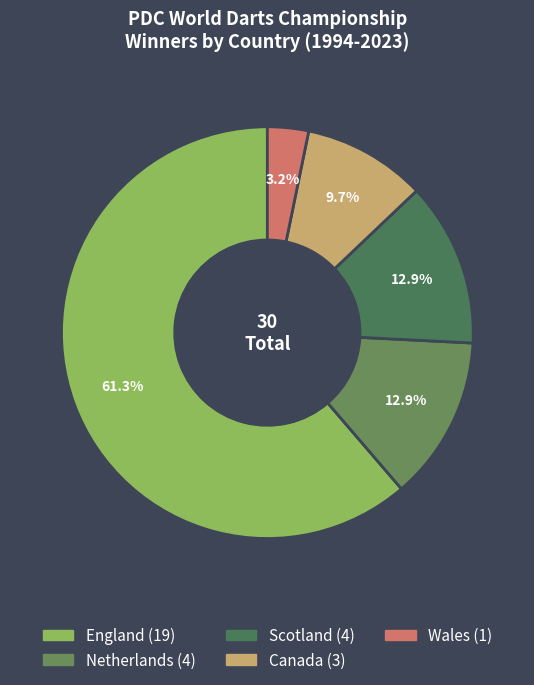

Rank the categories by value from highest to lowest.

England, Netherlands, Scotland, Canada, Wales